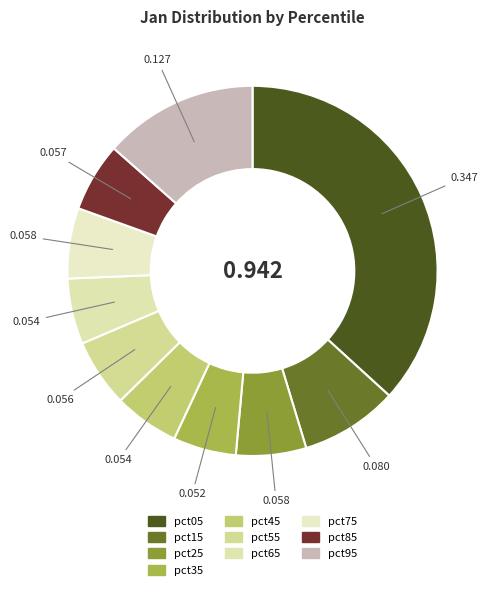

Does pct35 represent more than half of the total?

No